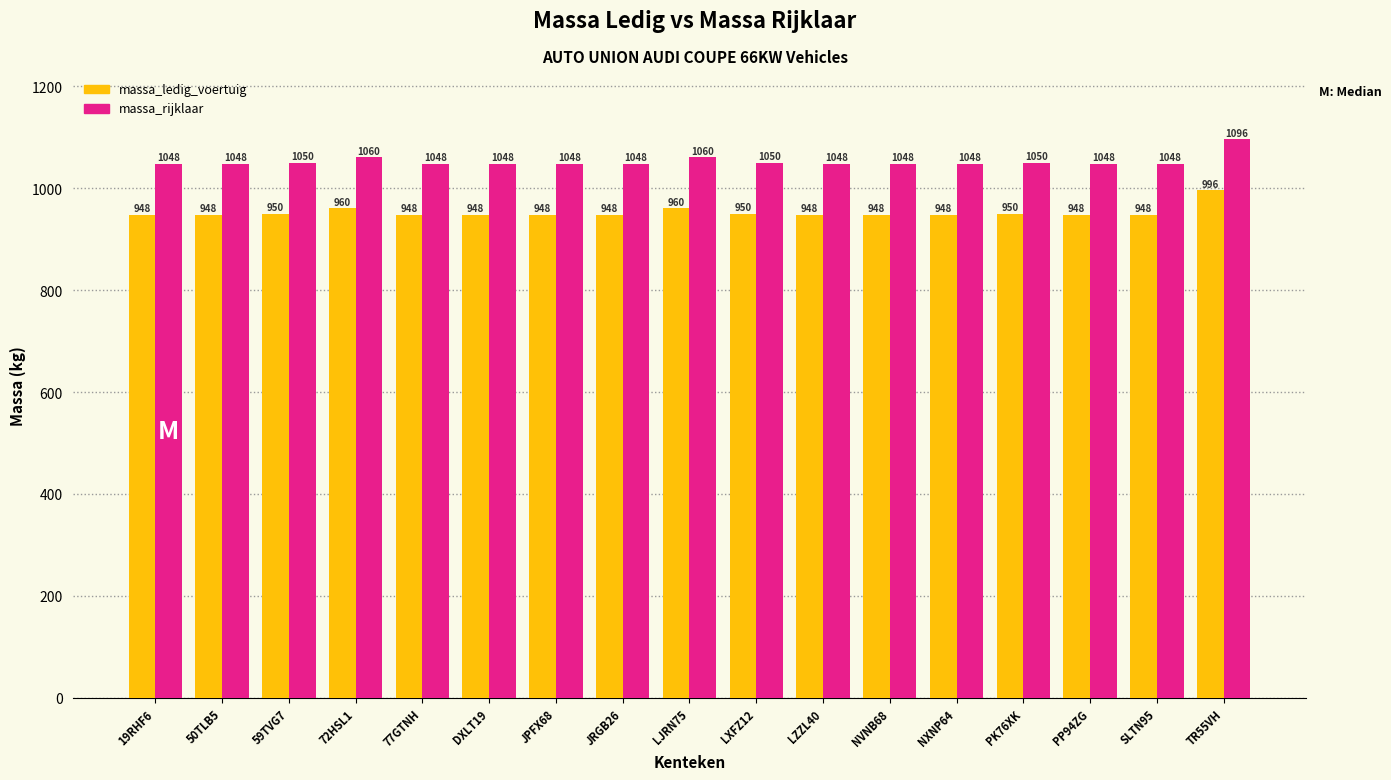

What is the label of the 13th bar from the right?

77GTNH